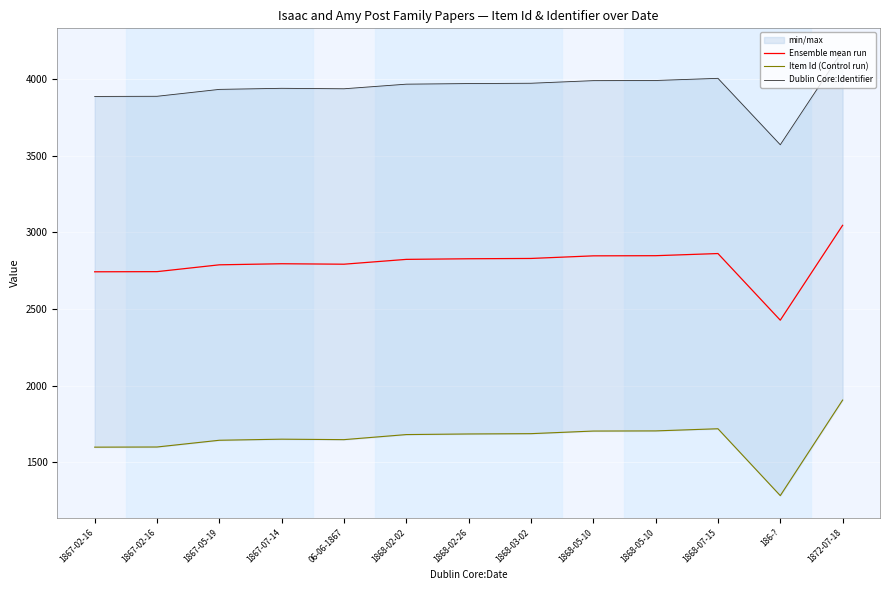

At 1868-05-10, list the series in order from smallest to largest.

Item Id (Control run), Ensemble mean run, Dublin Core:Identifier